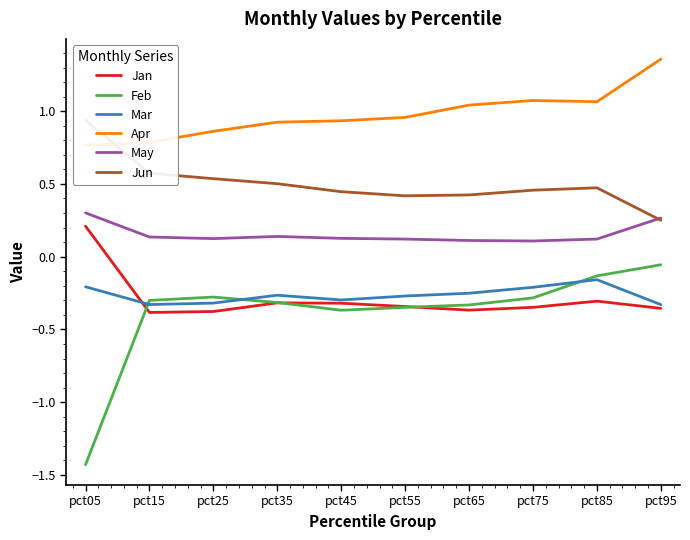

What are all the series names shown in the legend?

Jan, Feb, Mar, Apr, May, Jun